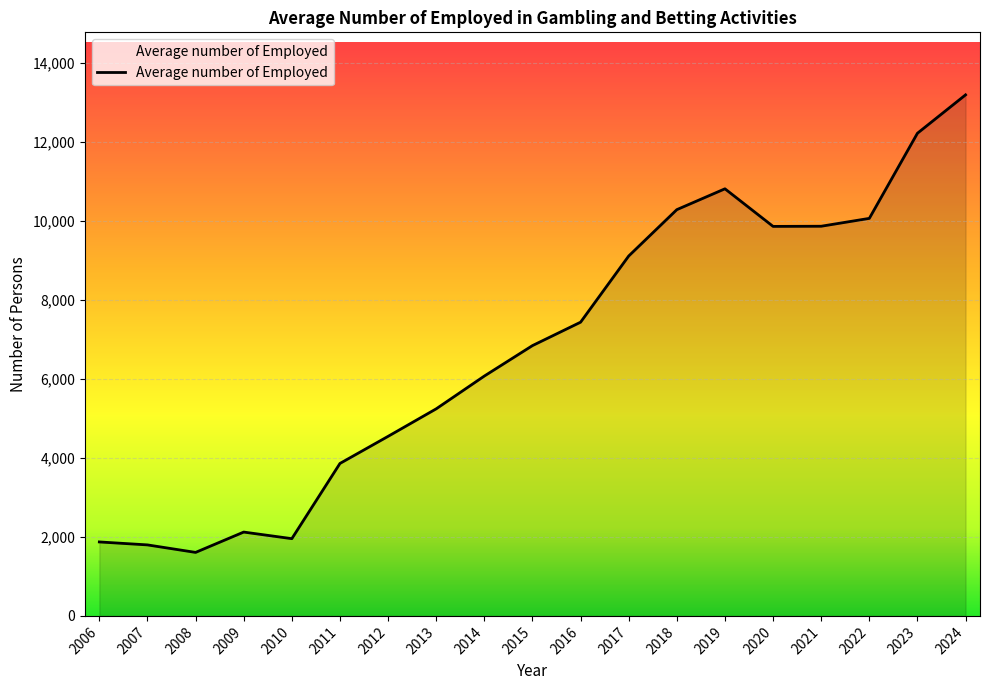

The chart shows a value of 17544 at 2019. True or false?

False